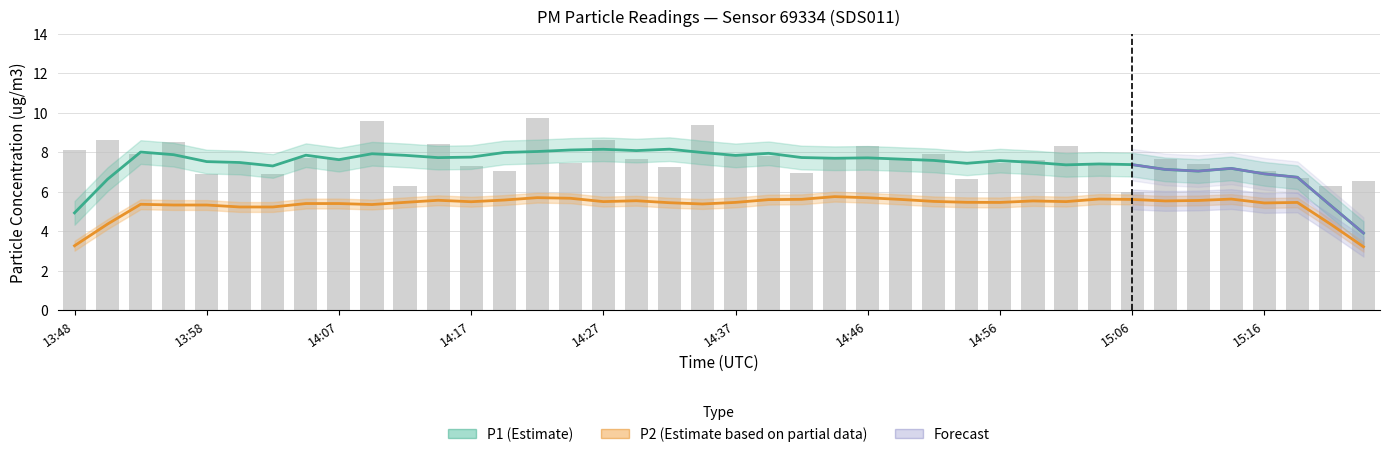

What is the sum of the values at 8 and 31?

15.1